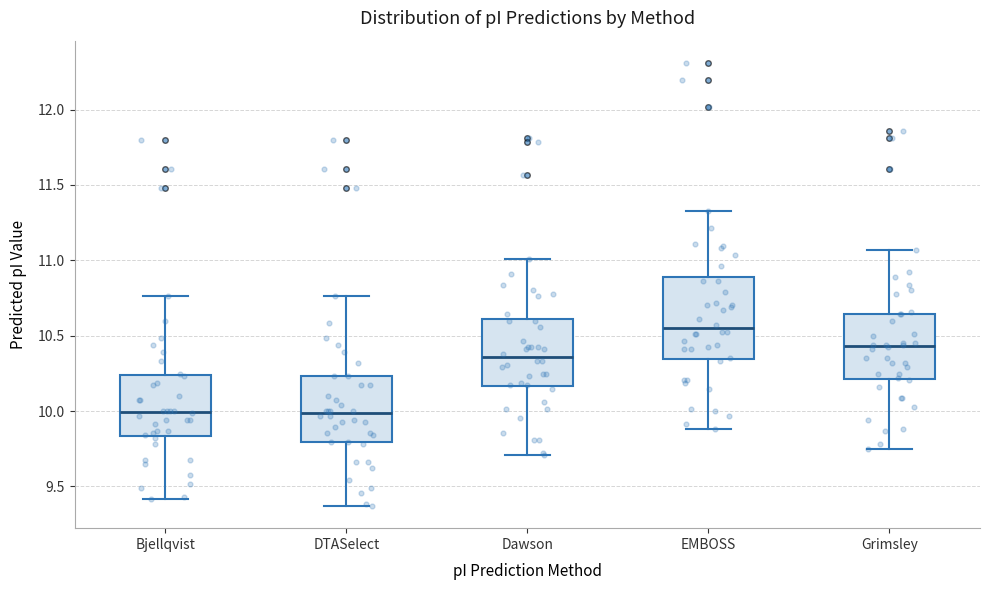

Reading left to right, read every box against the y-axis: the position of its median line, the range the box covers, and the ends of its whiskers. The values are not printed on the chart, so give them approximately, as read against the axis.

Bjellqvist: median 10.00, box 9.85 to 10.25, whiskers 9.40 to 10.75
DTASelect: median 10.00, box 9.80 to 10.25, whiskers 9.35 to 10.75
Dawson: median 10.35, box 10.15 to 10.60, whiskers 9.70 to 11.00
EMBOSS: median 10.55, box 10.35 to 10.90, whiskers 9.90 to 11.35
Grimsley: median 10.45, box 10.20 to 10.65, whiskers 9.75 to 11.05